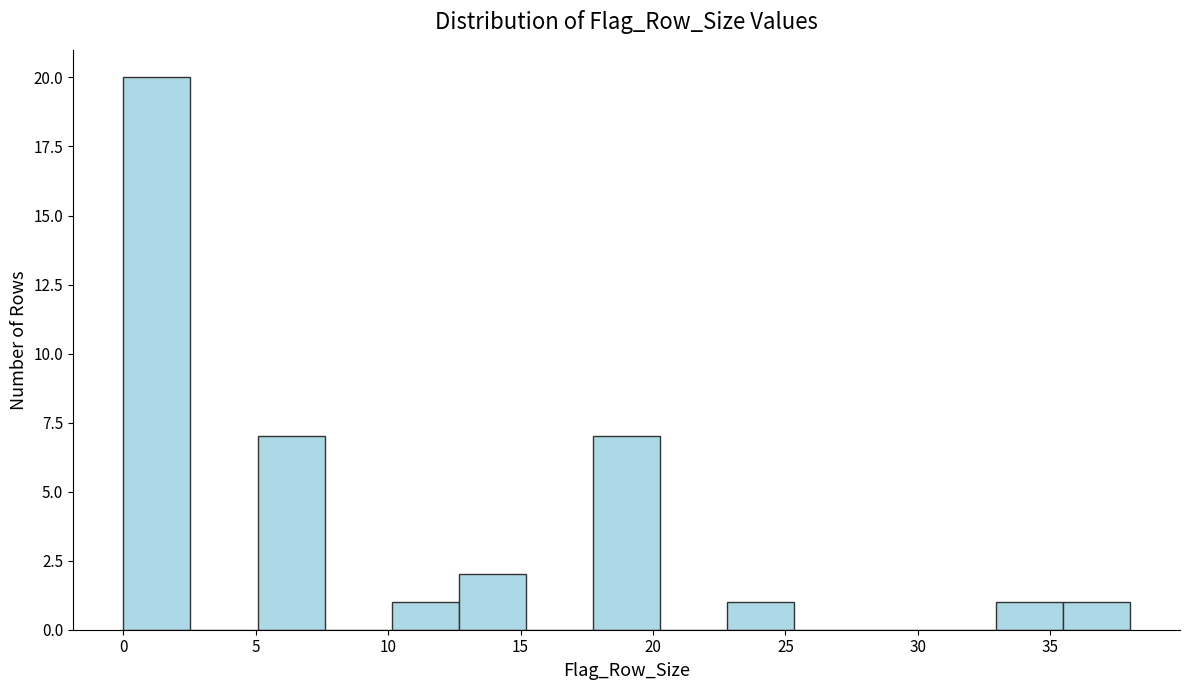

What is the height of the bar covering 12.5 to 15.0 on the x-axis? Neither the bar edges nor the heights are printed on the chart, so give them approximately, as read against the axes.

2